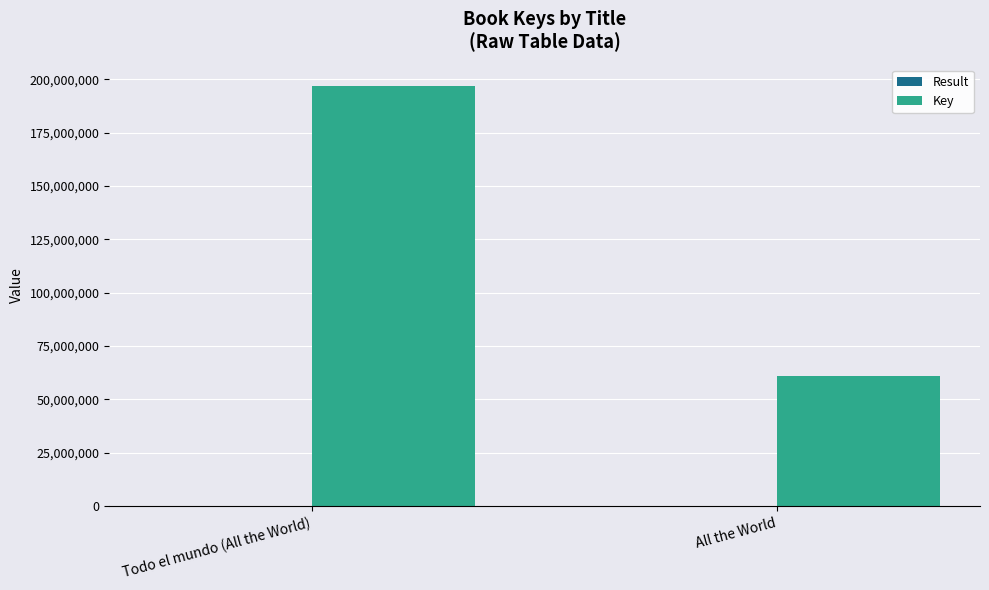

Between Todo el mundo (All the World) and All the World, which series saw the biggest shift?

Key